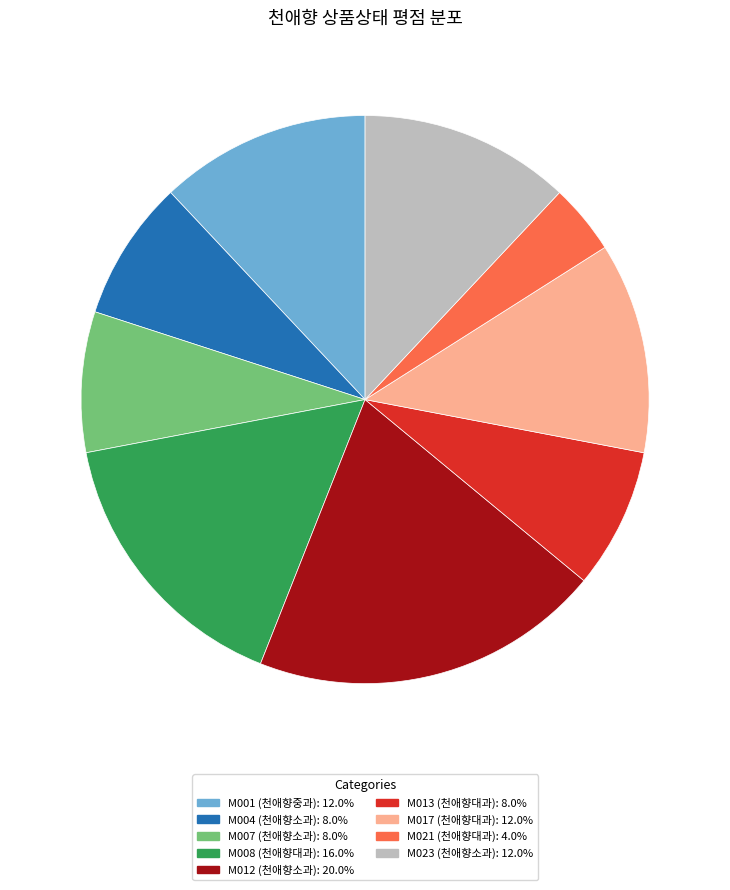

Which slice is the largest?

M012